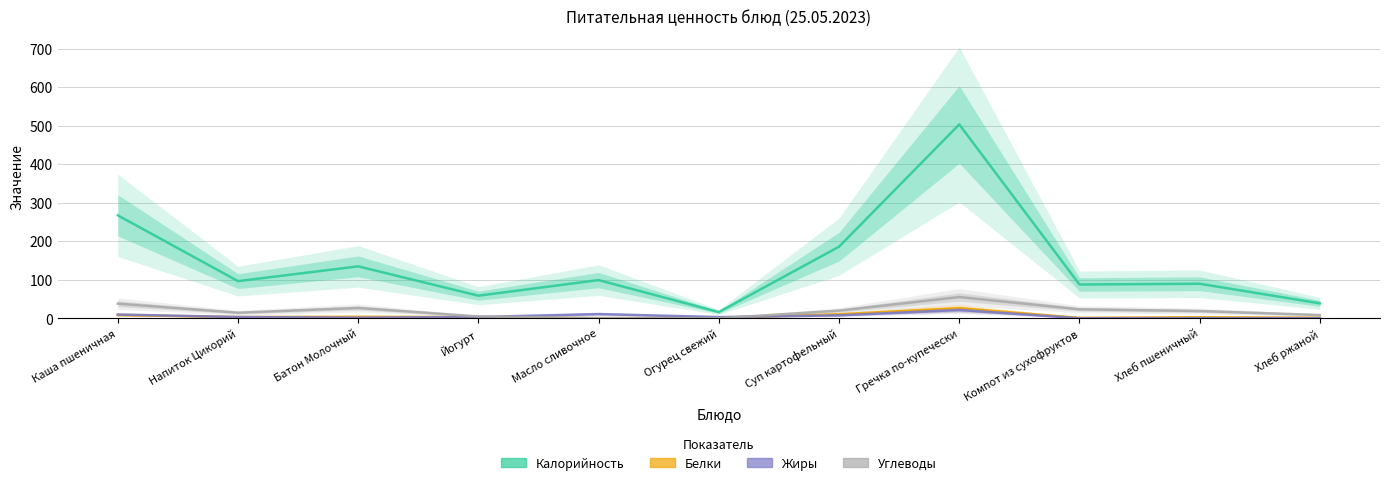

What is the total value across all series at Суп картофельный?

223.5